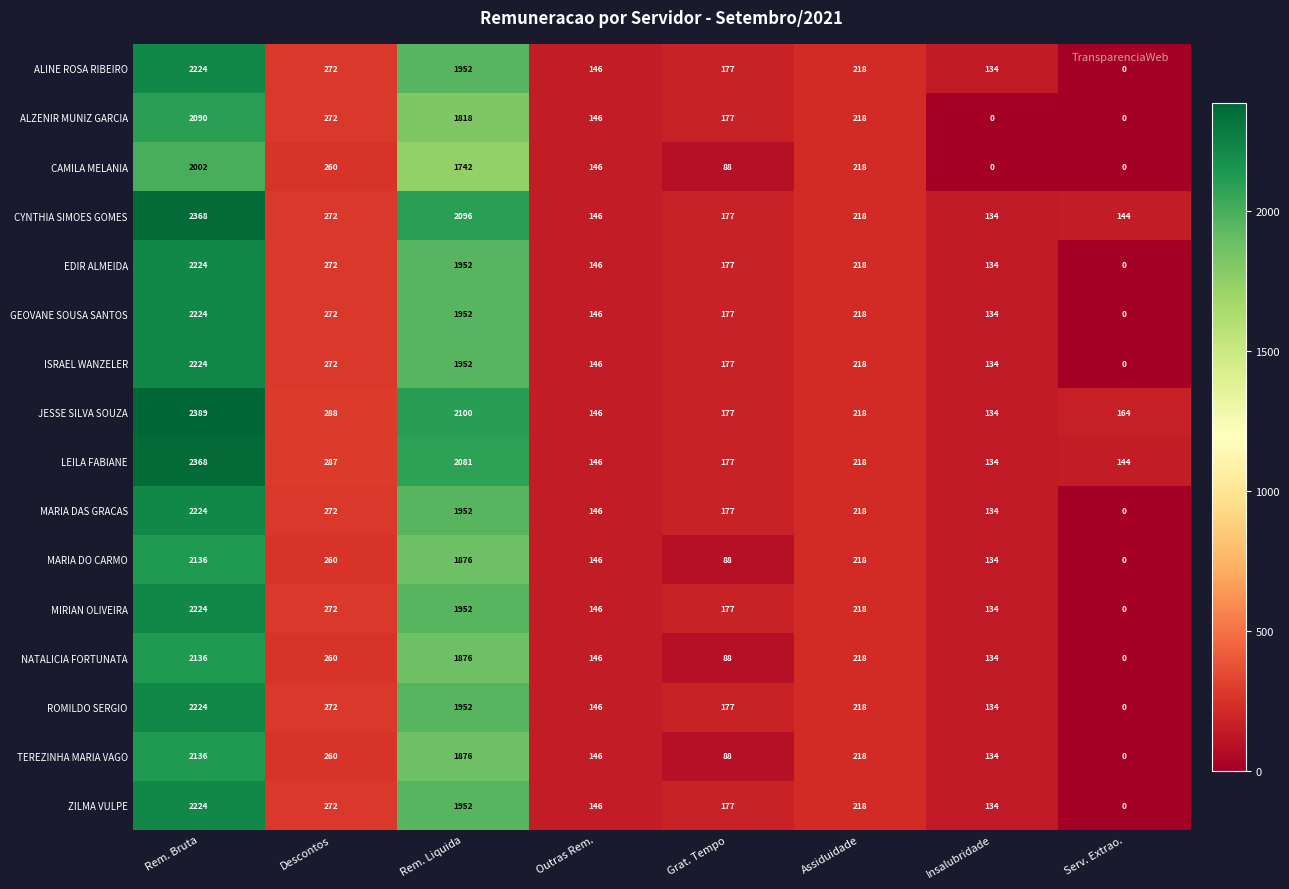

List the labels in order of ISRAEL WANZELER value, smallest first.

Serv. Extrao., Insalubridade, Outras Rem., Grat. Tempo, Assiduidade, Descontos, Rem. Liquida, Rem. Bruta